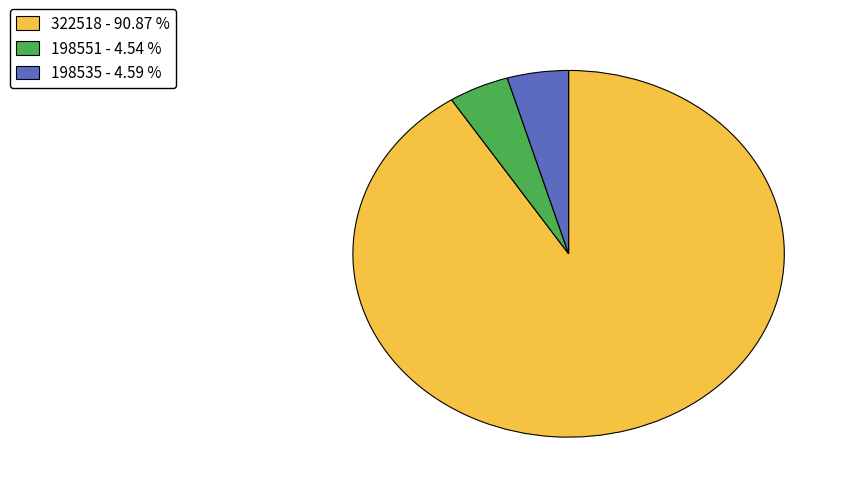

Between 198535 - 4.59 % and 322518 - 90.87 %, which is larger?

322518 - 90.87 %